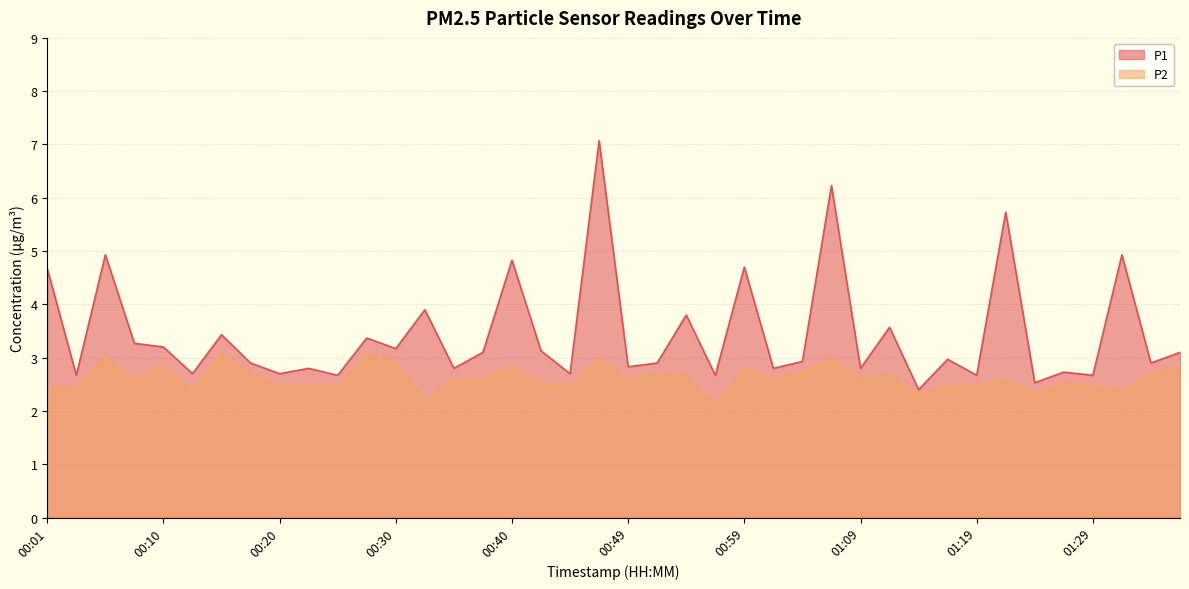

Reading left to right, what are all the values shown in this chart?

P1: 00:01=4.7	00:03=2.7	00:05=4.9	00:08=3.3	00:10=3.2	00:13=2.7	00:15=3.4	00:18=2.9	00:20=2.7	00:22=2.8	00:25=2.7	00:27=3.4	00:30=3.2	00:32=3.9	00:35=2.8	00:37=3.1	00:40=4.8	00:42=3.1	00:45=2.7	00:47=7.1	00:49=2.8	00:52=2.9	00:54=3.8	00:57=2.7	00:59=4.7	01:02=2.8	01:04=2.9	01:07=6.2	01:09=2.8	01:12=3.6	01:14=2.4	01:16=3.0	01:19=2.7	01:21=5.7	01:24=2.5	01:26=2.7	01:29=2.7	01:31=4.9	01:34=2.9	01:36=3.1
P2: 00:01=2.4	00:03=2.5	00:05=3.0	00:08=2.6	00:10=2.9	00:13=2.4	00:15=3.1	00:18=2.7	00:20=2.5	00:22=2.5	00:25=2.5	00:27=3.1	00:30=2.9	00:32=2.2	00:35=2.6	00:37=2.6	00:40=2.9	00:42=2.5	00:45=2.5	00:47=3.0	00:49=2.6	00:52=2.7	00:54=2.7	00:57=2.1	00:59=2.8	01:02=2.6	01:04=2.7	01:07=3.0	01:09=2.6	01:12=2.7	01:14=2.3	01:16=2.5	01:19=2.5	01:21=2.6	01:24=2.3	01:26=2.5	01:29=2.5	01:31=2.4	01:34=2.7	01:36=2.8